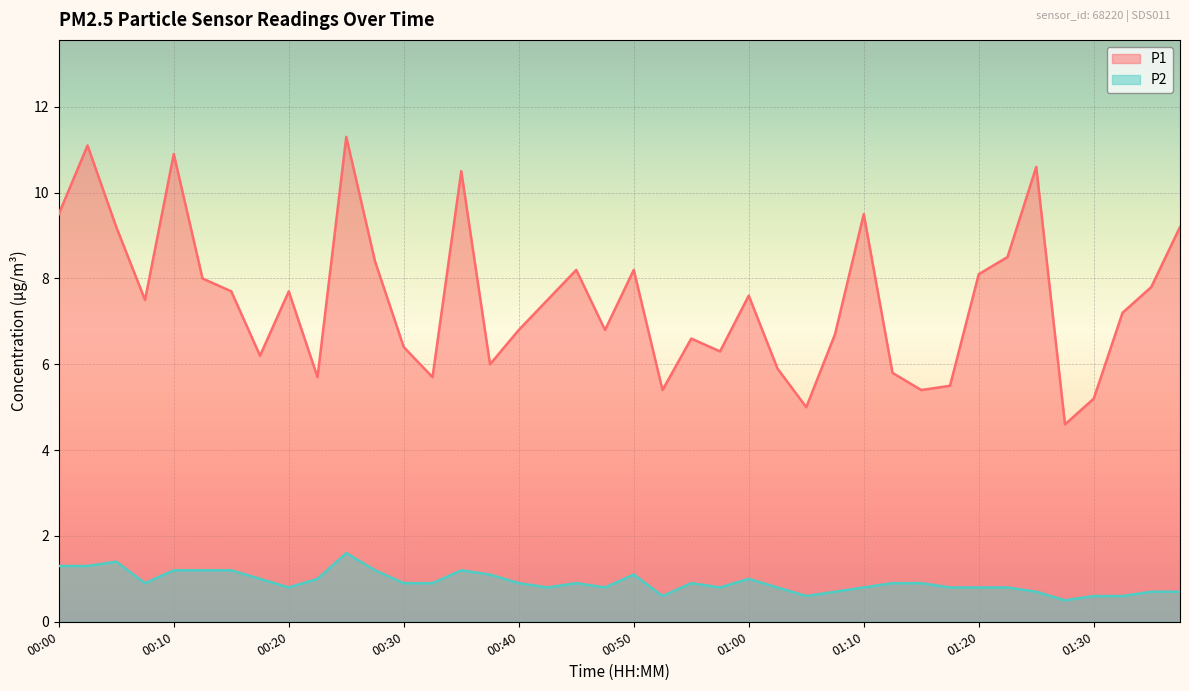

Rank the categories by P2 value from lowest to highest.

01:27, 00:52, 01:05, 01:30, 01:32, 01:07, 01:25, 01:35, 01:37, 00:20, 00:42, 00:47, 00:57, 01:02, 01:10, 01:17, 01:20, 01:22, 00:08, 00:30, 00:32, 00:40, 00:45, 00:55, 01:12, 01:15, 00:18, 00:22, 01:00, 00:37, 00:50, 00:10, 00:13, 00:15, 00:27, 00:35, 00:00, 00:03, 00:05, 00:25